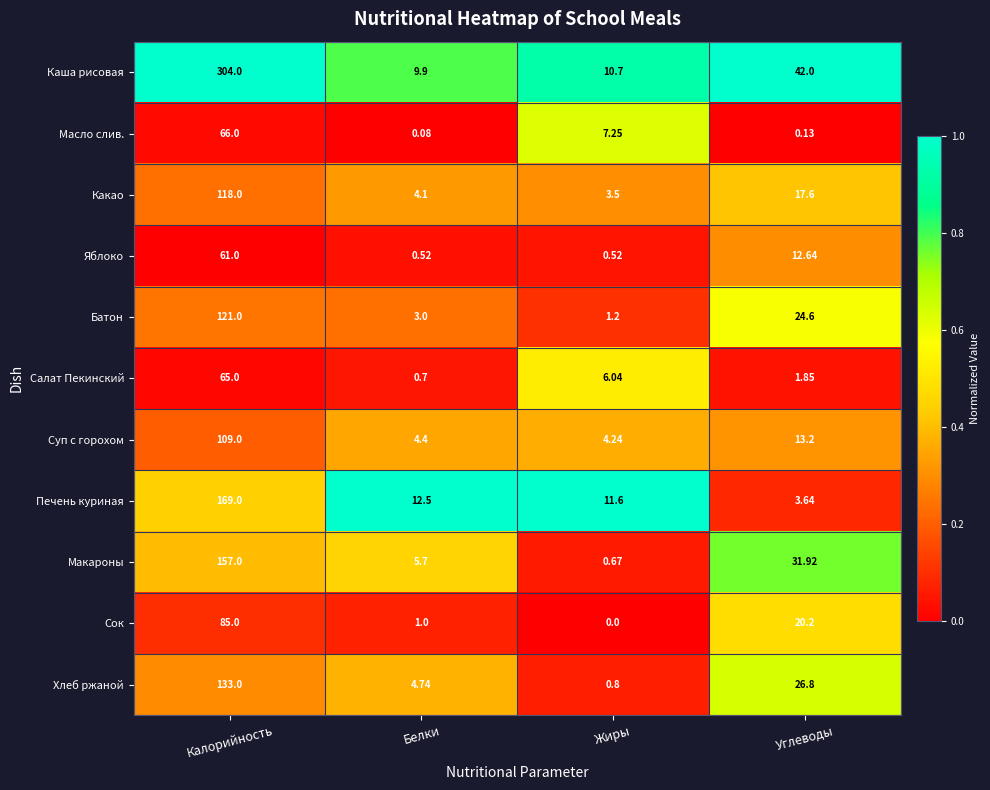

Rank the series by their maximum value, from highest to lowest.

Каша рисовая, Печень куриная, Макароны, Хлеб ржаной, Батон, Какао, Суп с горохом, Сок, Масло слив., Салат Пекинский, Яблоко